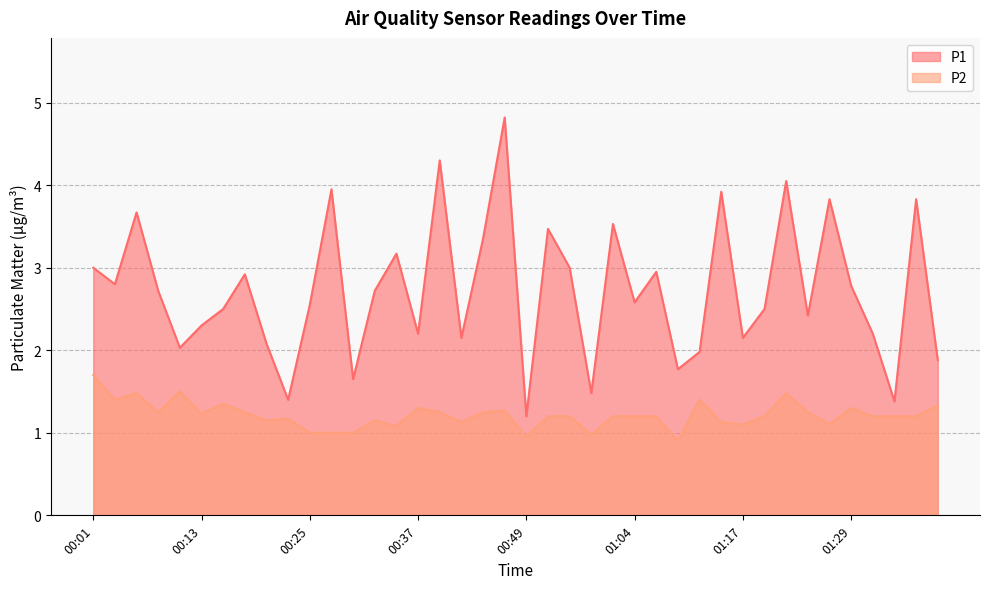

At which category does P2 reach its first local valley?

00:03